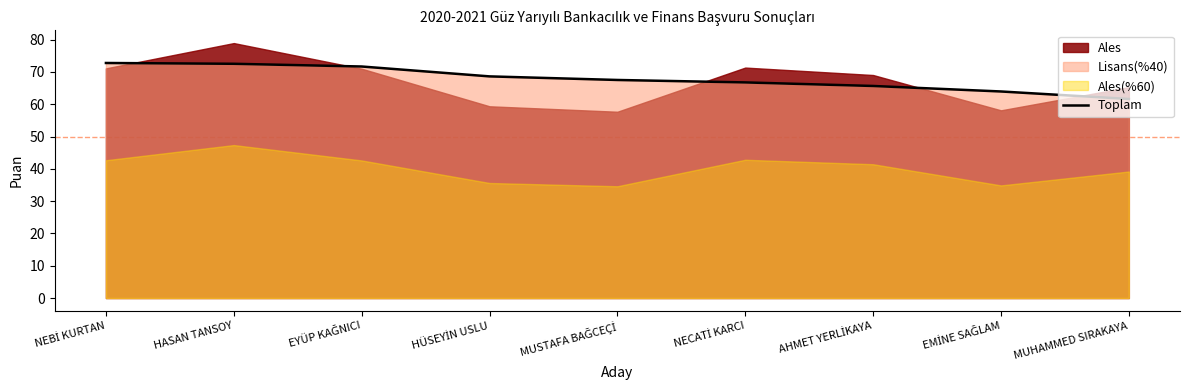

At which label does the data first exceed 67?

NEBİ KURTAN